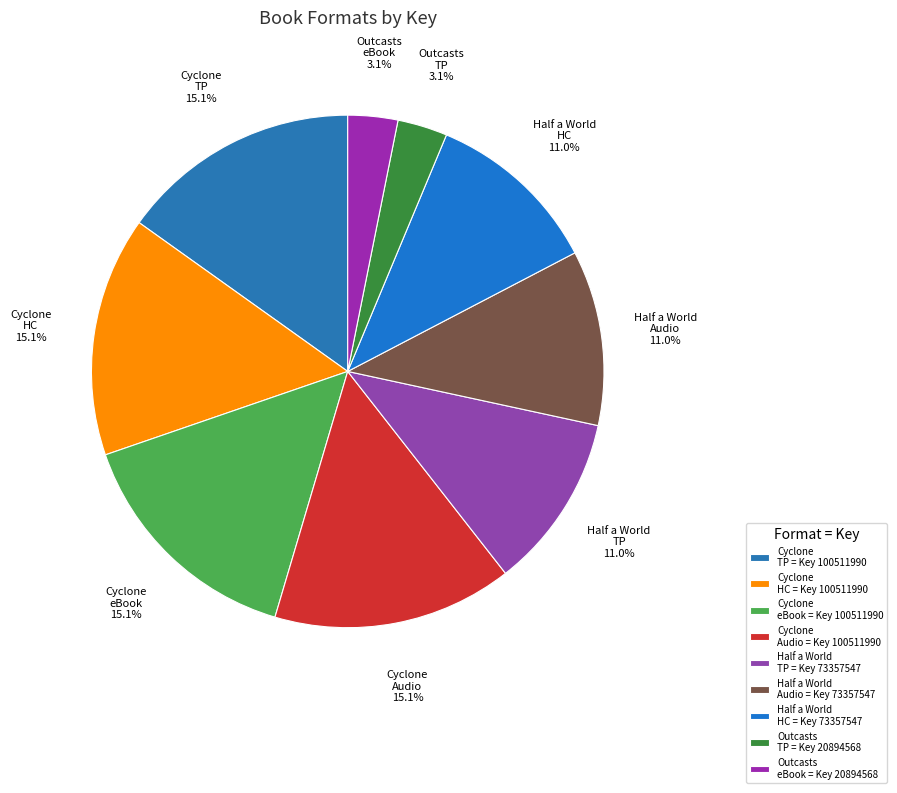

Is there any slice that represents more than half of the pie?

No